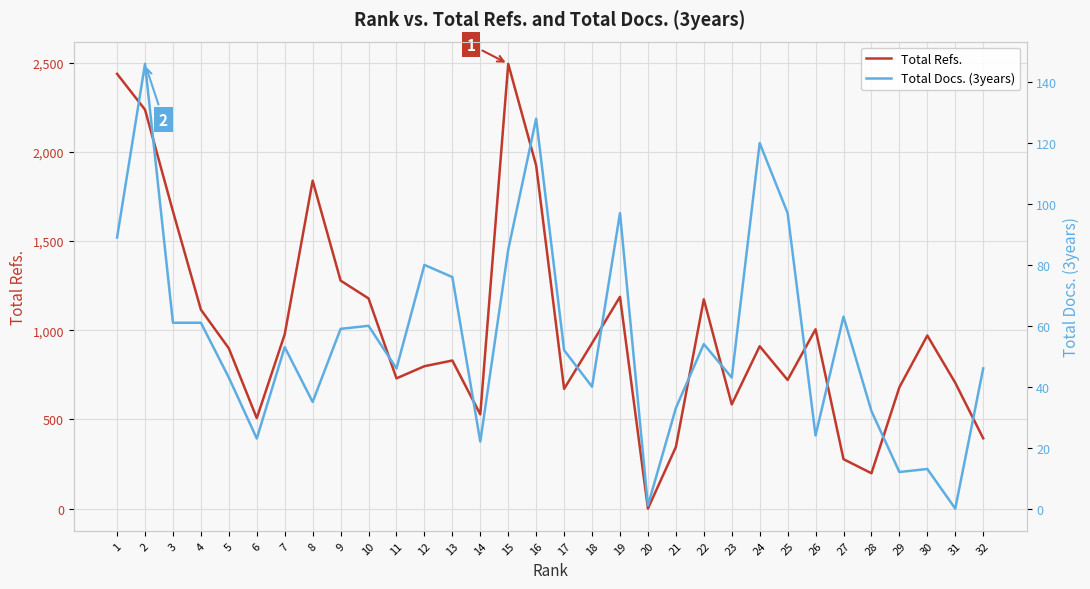

The value of Total Docs. (3years) at 3 is 42. True or false?

False